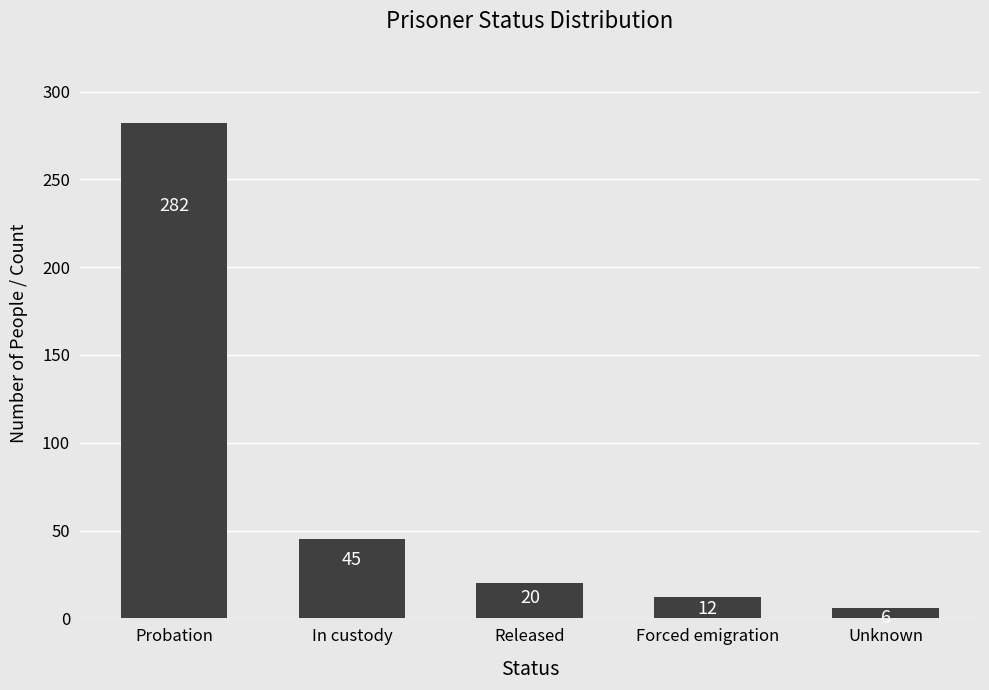

Count the number of categories in the chart.

5